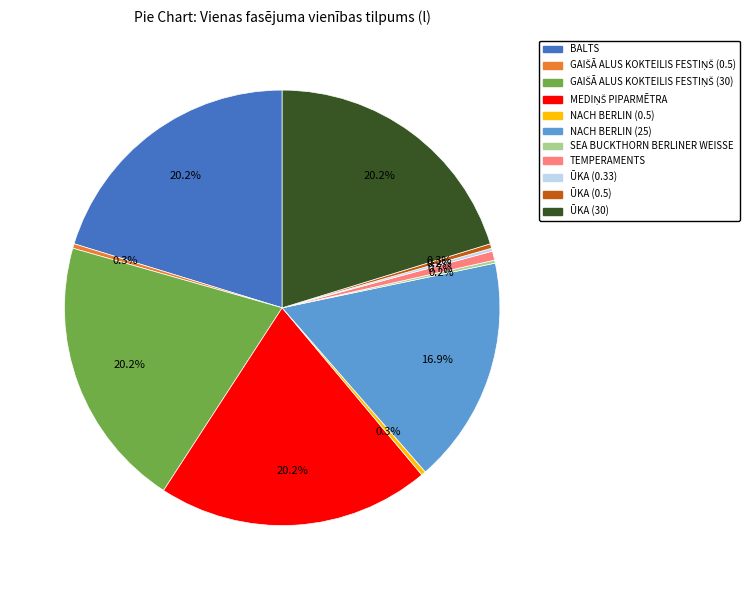

Does NACH BERLIN (25) account for over 50% of the chart?

No